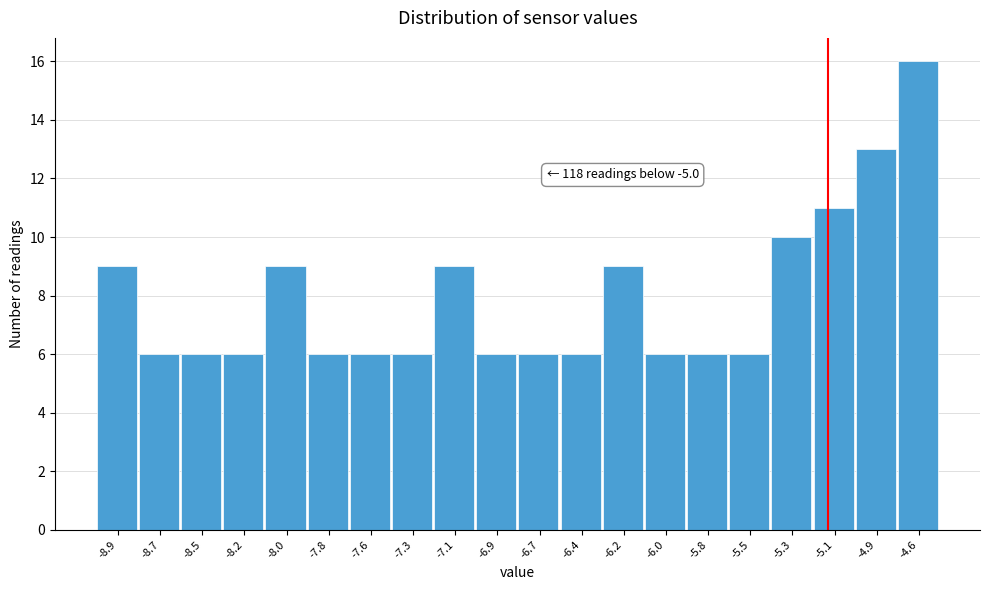

Reading left to right, list all the values displayed in this chart.

-8.9=9	-8.7=6	-8.5=6	-8.2=6	-8.0=9	-7.8=6	-7.6=6	-7.3=6	-7.1=9	-6.9=6	-6.7=6	-6.4=6	-6.2=9	-6.0=6	-5.8=6	-5.5=6	-5.3=10	-5.1=11	-4.9=13	-4.6=16